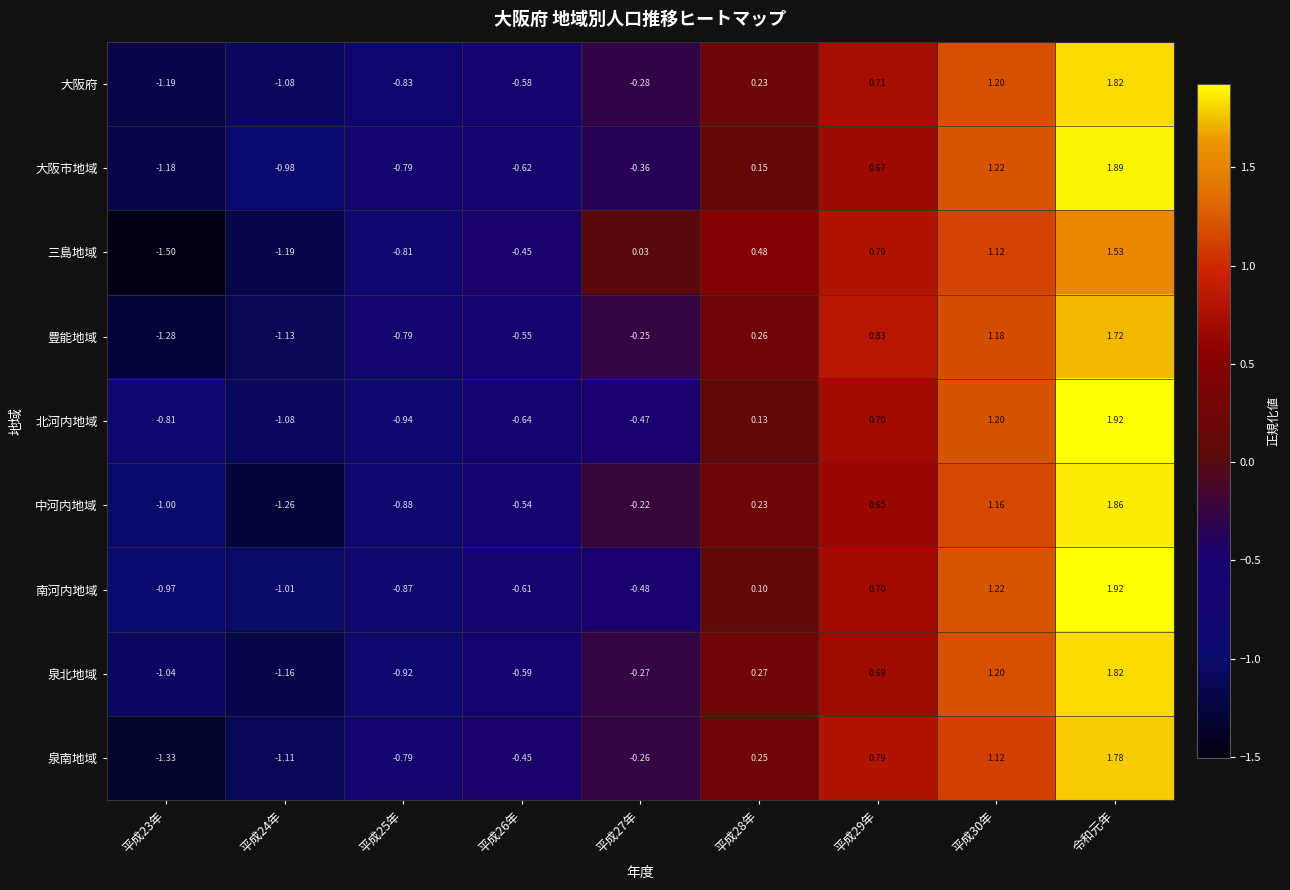

Which series has the largest total across all categories?

北河内地域